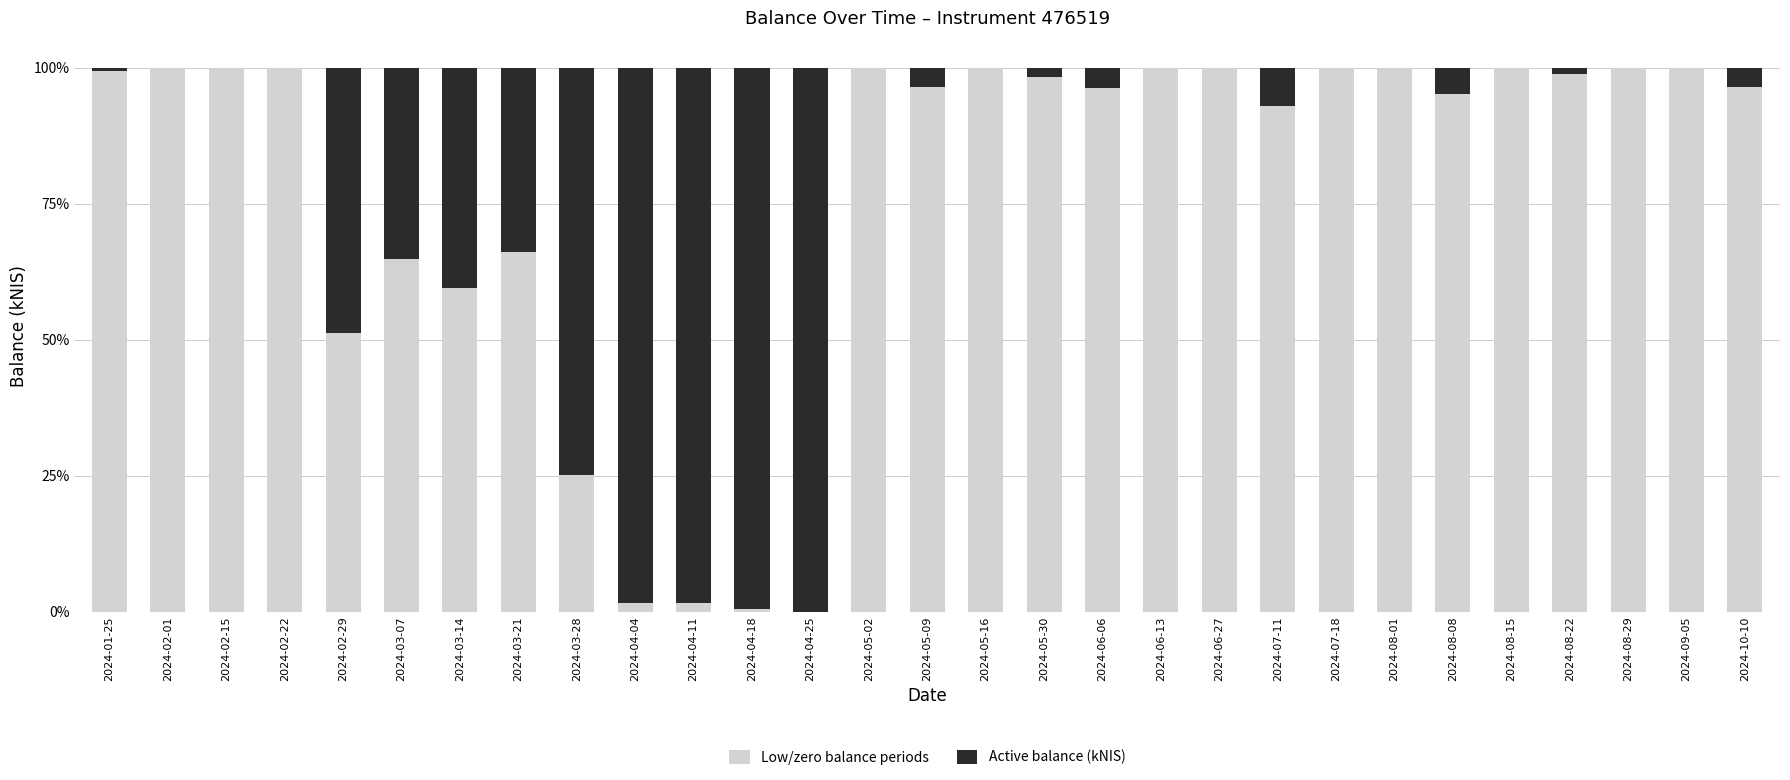

What is the sum of all Low/zero balance periods values?

2244.3